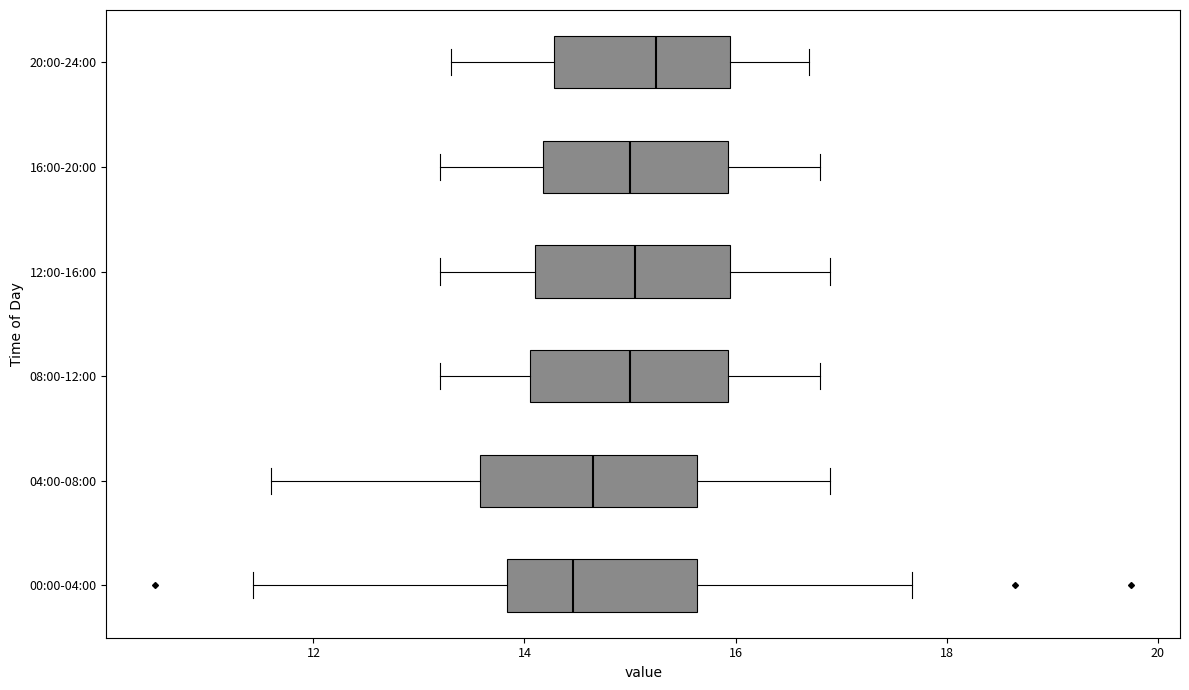

Reading bottom to top, read every box against the x-axis: the position of its median line, the range the box covers, and the ends of its whiskers. The values are not printed on the chart, so give them approximately, as read against the axis.

00:00-04:00: median 14.4, box 13.8 to 15.6, whiskers 11.4 to 17.6
04:00-08:00: median 14.6, box 13.6 to 15.6, whiskers 11.6 to 17.0
08:00-12:00: median 15.0, box 14.0 to 16.0, whiskers 13.2 to 16.8
12:00-16:00: median 15.0, box 14.2 to 16.0, whiskers 13.2 to 17.0
16:00-20:00: median 15.0, box 14.2 to 16.0, whiskers 13.2 to 16.8
20:00-24:00: median 15.2, box 14.2 to 16.0, whiskers 13.4 to 16.8